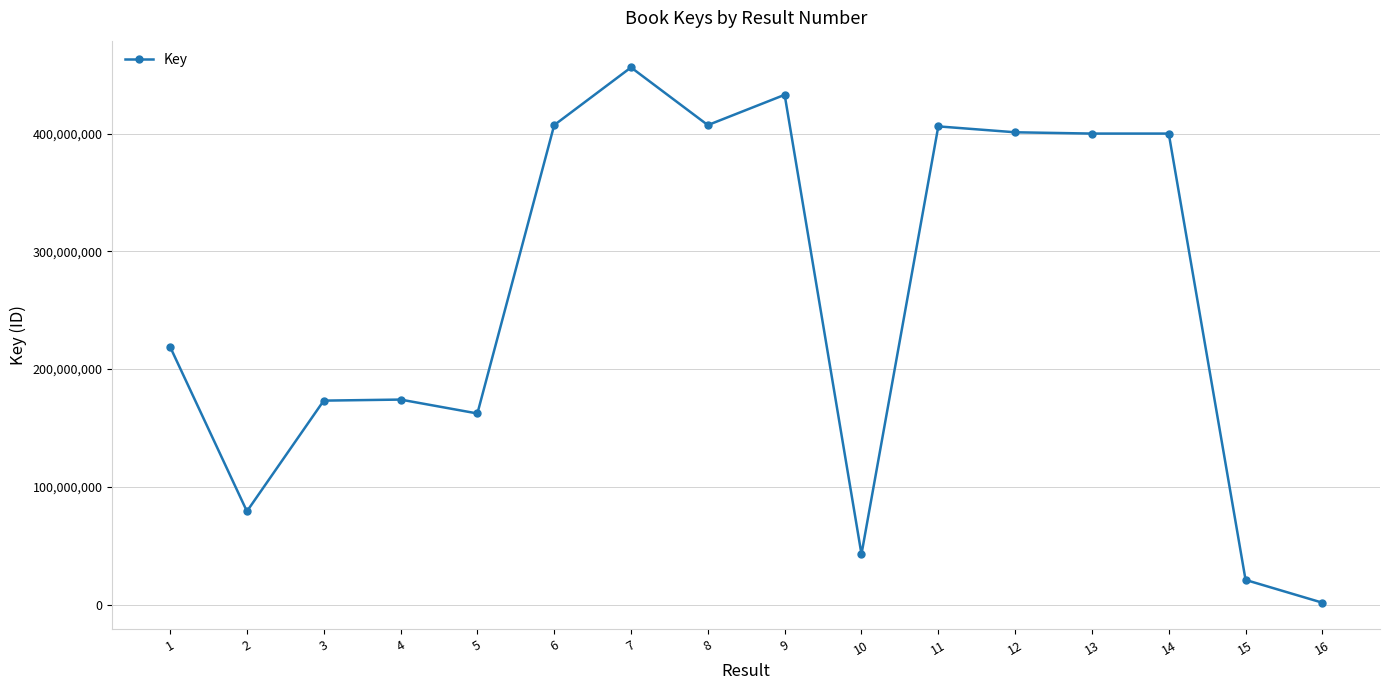

Approximately how many times larger is the value at 12 compared to 6?

1.0